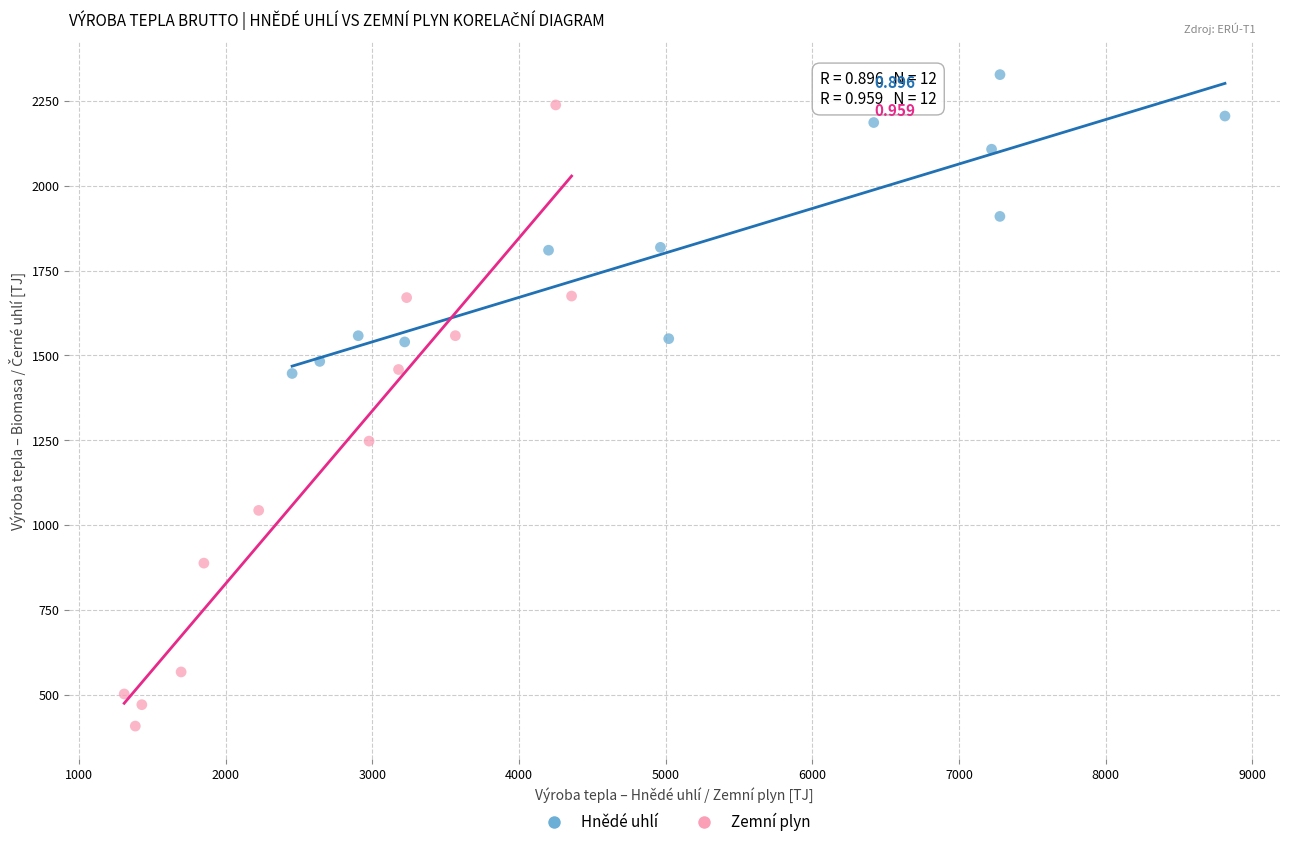

Which series has the widest spread of Y values?

Zemní plyn